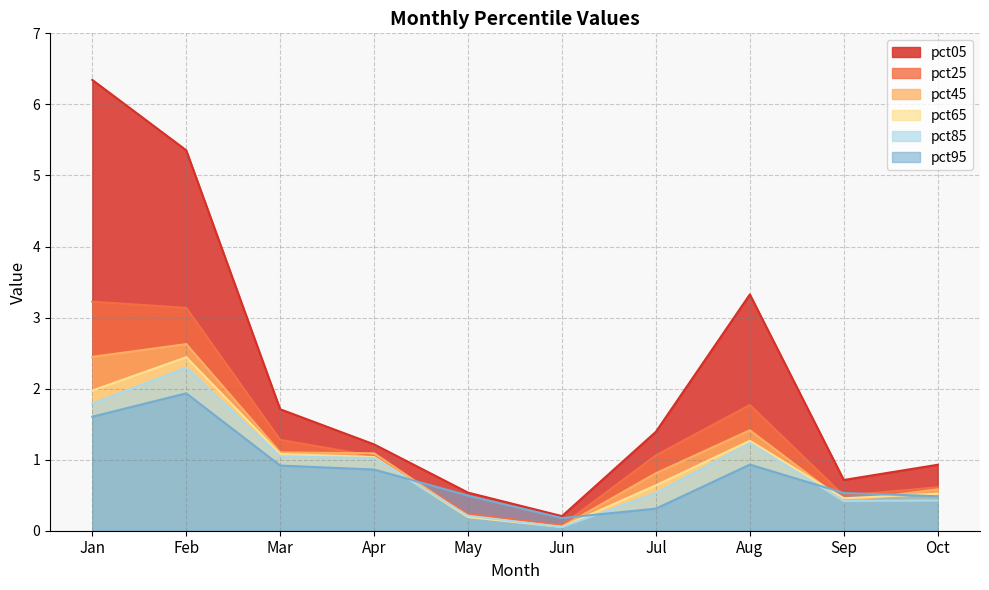

True or false: pct05 and pct95 cross at least once.

False